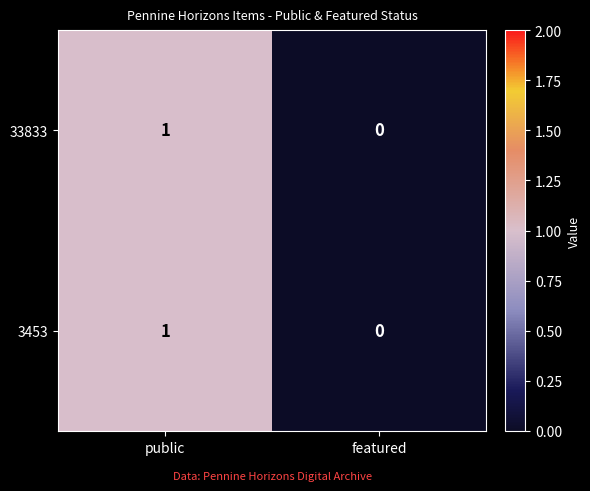

Where is 33833 nearest to the value 0?

featured